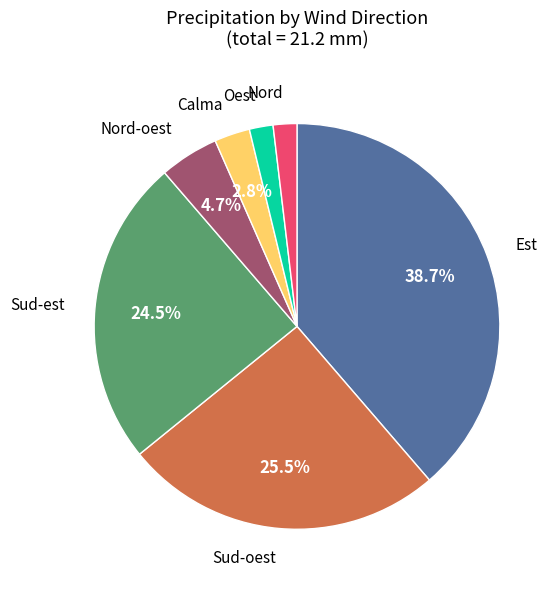

Is there any slice that represents more than half of the pie?

No